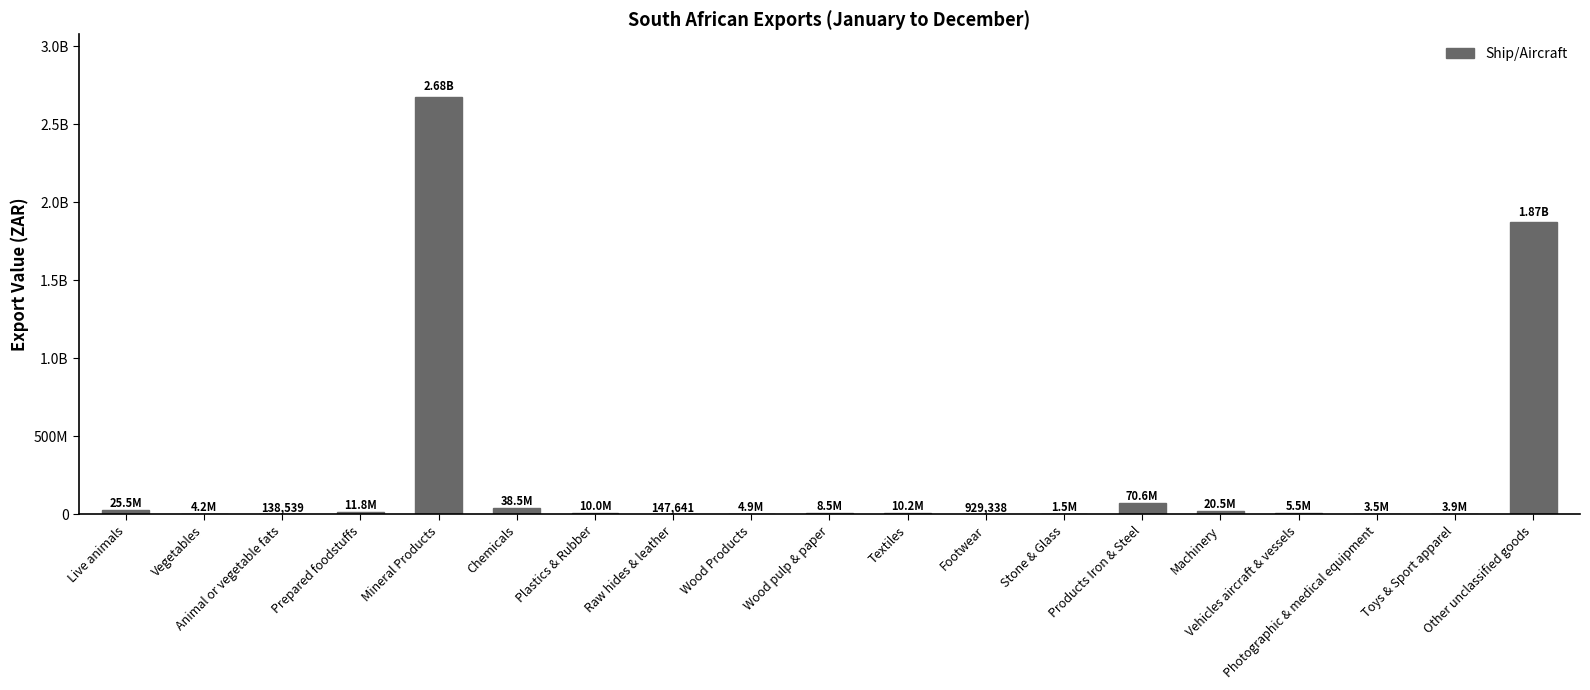

At which label does the data first exceed 8463237?

Live animals